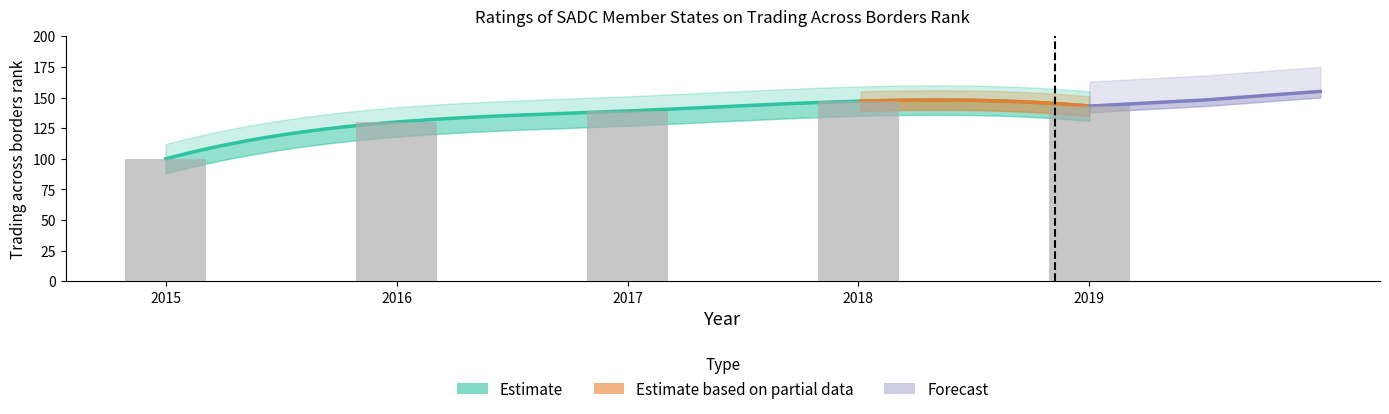

What is the difference between the maximum and minimum values?

47